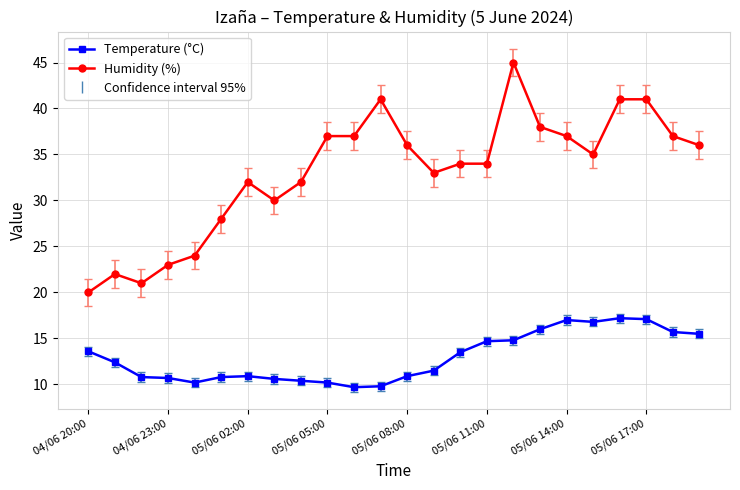

What is the maximum value shown in the chart?

45.0